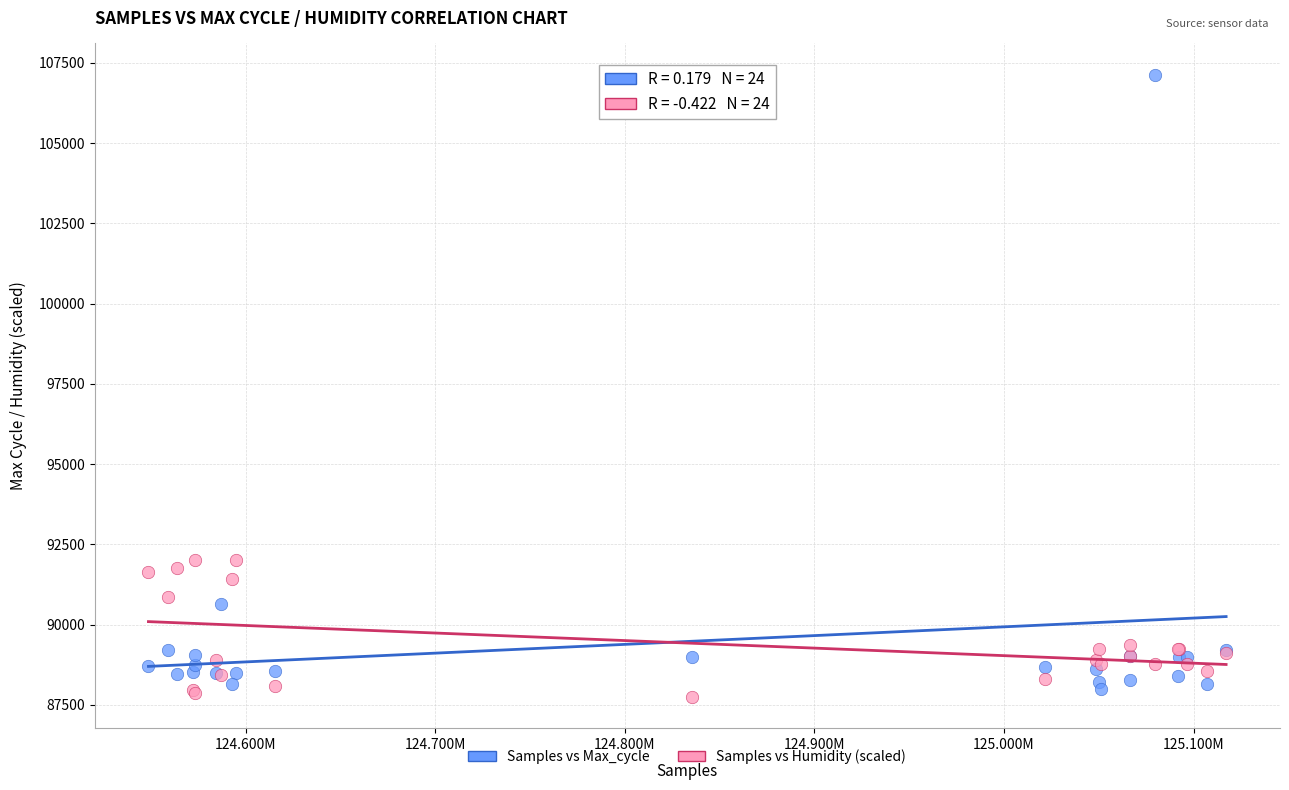

What is the X range (max minus min) for the scatter plot?

568511